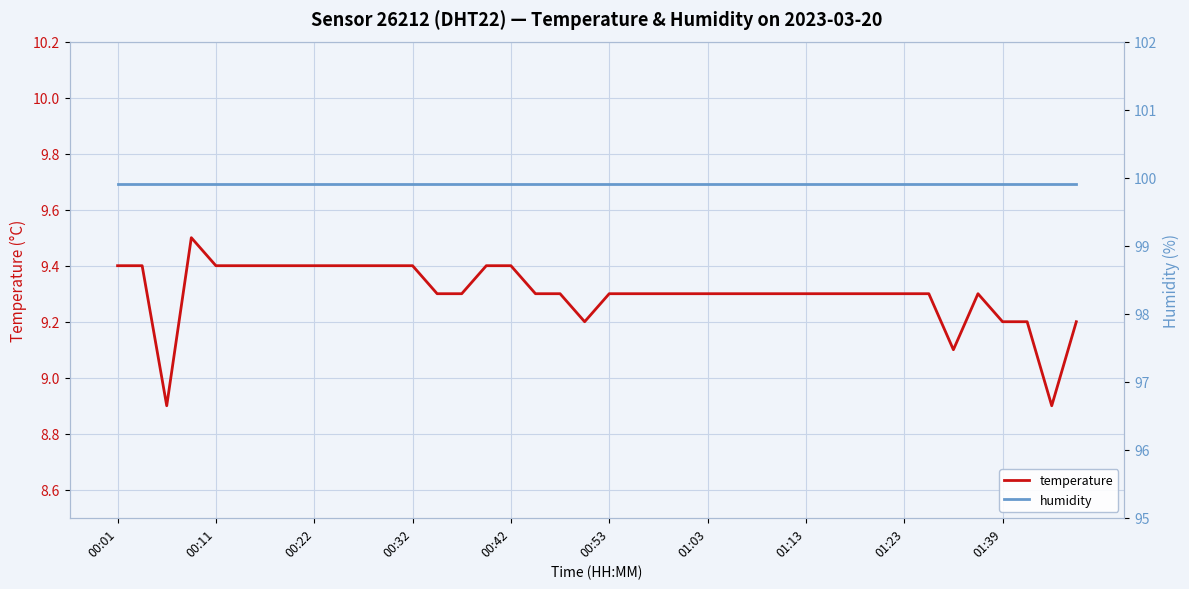

Is this an area chart (filled region under the line)?

No